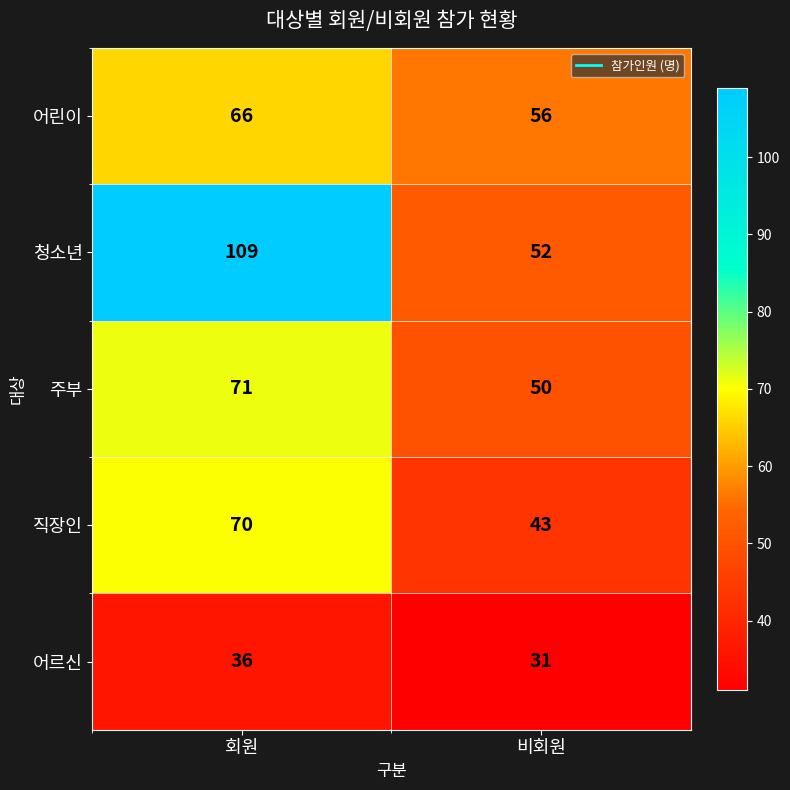

Which series has the largest range (max minus min)?

청소년